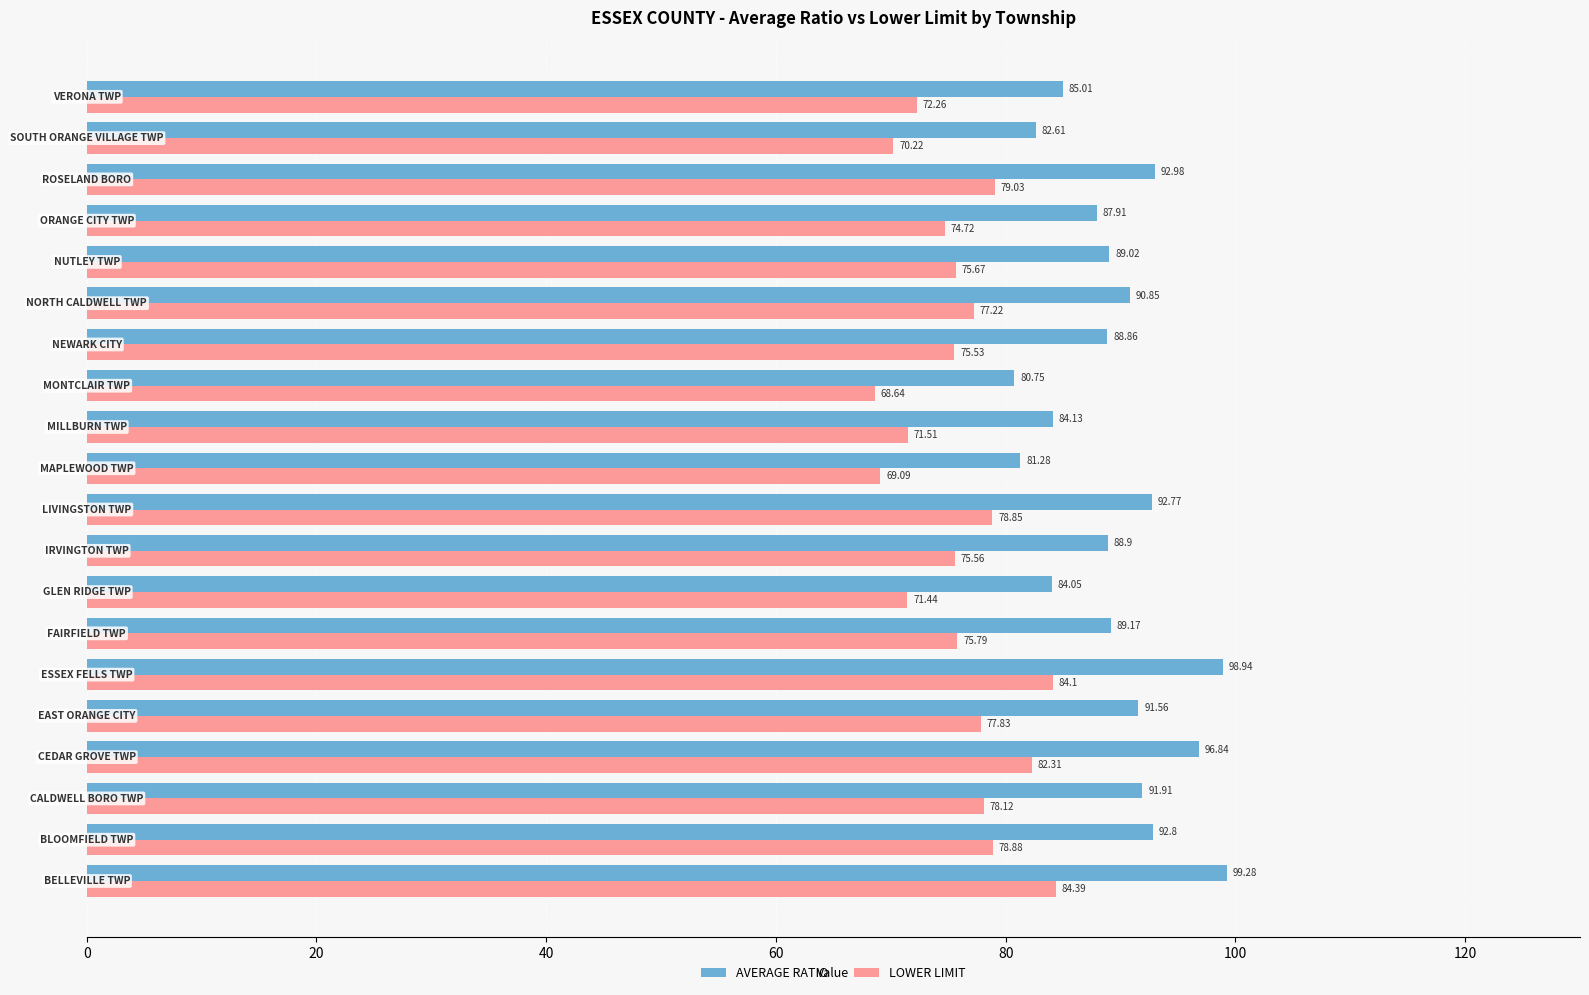

What is the average value of the LOWER LIMIT series?

76.1